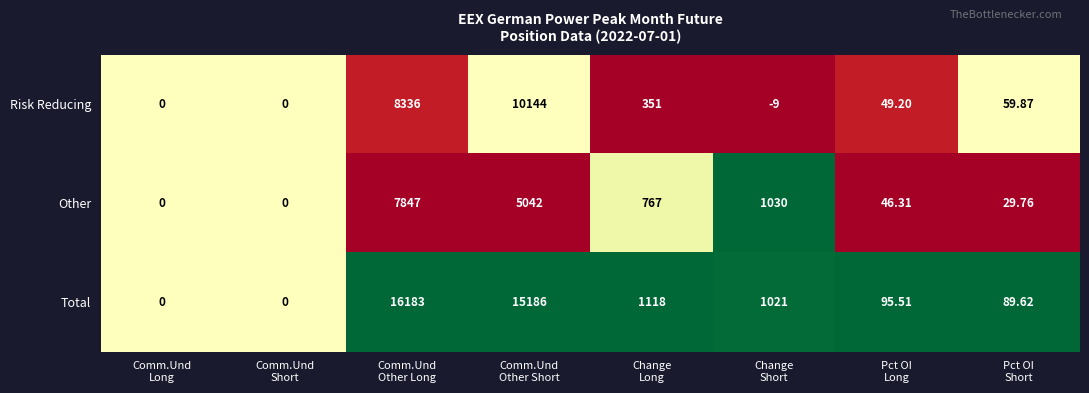

Which series has the widest spread of values?

Total